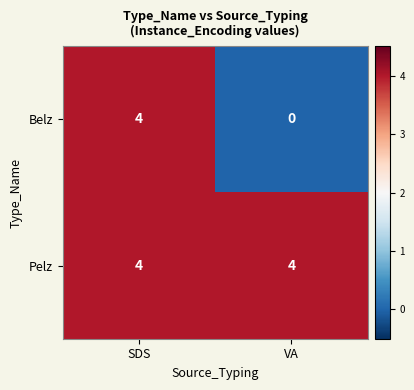

What is the average value of the Pelz series?

4